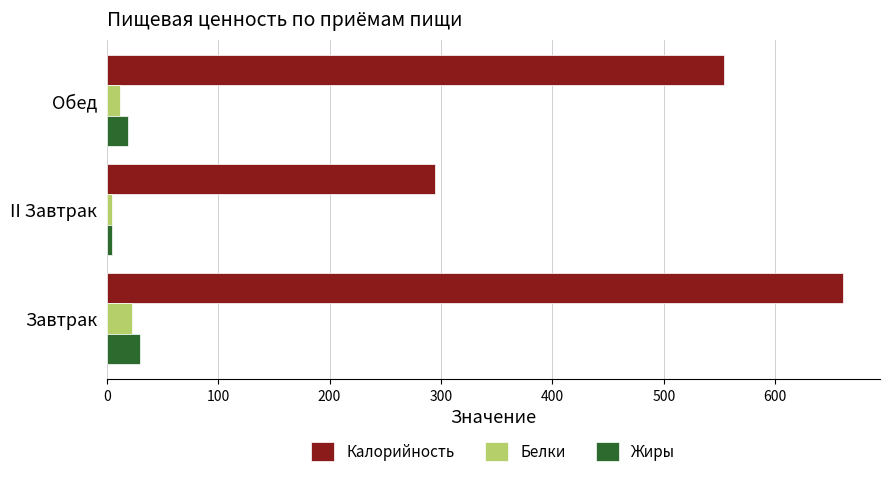

What is the sum of all Белки values?

40